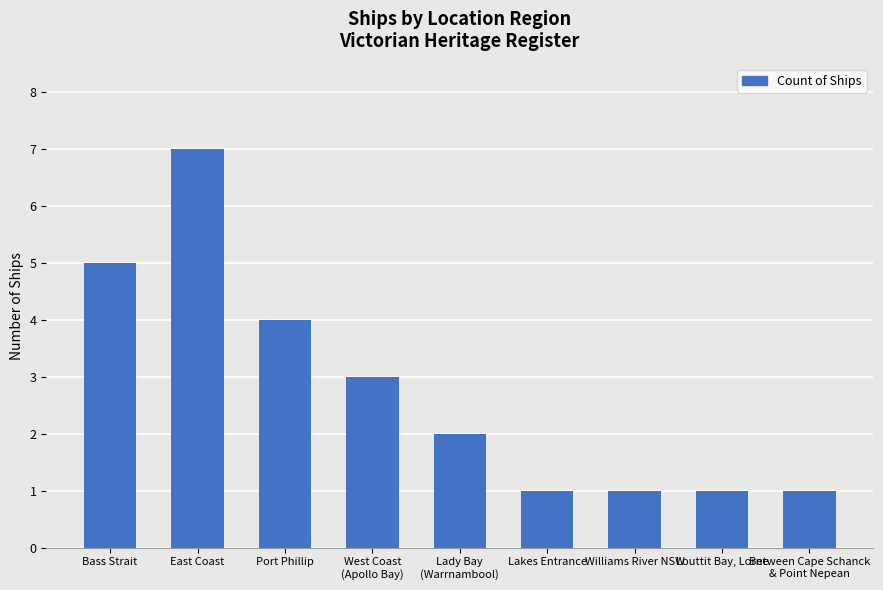

What is the sum of all values?

25